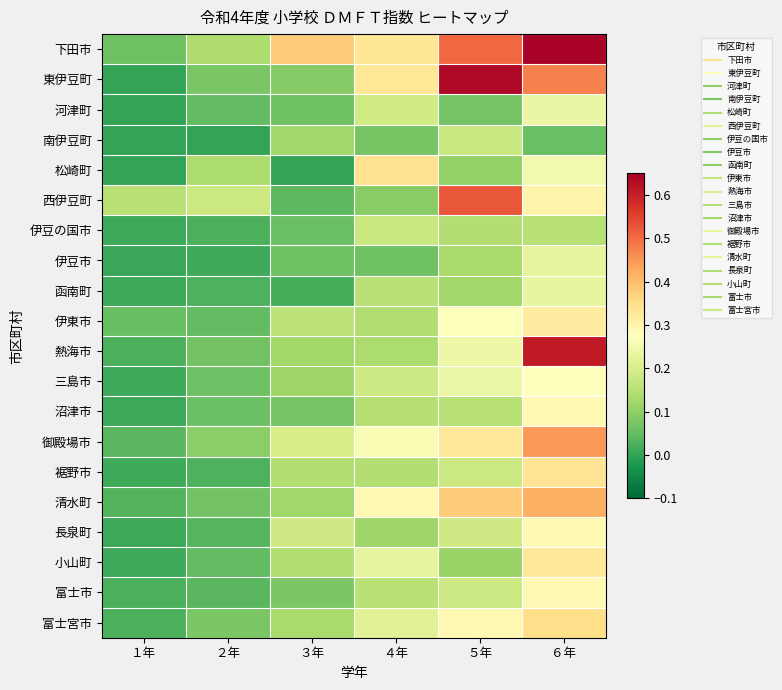

Reading right to left, transcribe all the data shown in this chart.

下田市: ６年=0.6	５年=0.5	４年=0.3	３年=0.4	２年=0.1	１年=0.1
東伊豆町: ６年=0.5	５年=0.6	４年=0.3	３年=0.1	２年=0.1	１年=0.0
河津町: ６年=0.2	５年=0.1	４年=0.2	３年=0.1	２年=0.0	１年=0.0
南伊豆町: ６年=0.1	５年=0.2	４年=0.1	３年=0.1	２年=0.0	１年=0.0
松崎町: ６年=0.2	５年=0.1	４年=0.3	３年=0.0	２年=0.1	１年=0.0
西伊豆町: ６年=0.3	５年=0.5	４年=0.1	３年=0.0	２年=0.2	１年=0.2
伊豆の国市: ６年=0.2	５年=0.1	４年=0.2	３年=0.1	２年=0.0	１年=0.0
伊豆市: ６年=0.2	５年=0.1	４年=0.1	３年=0.1	２年=0.0	１年=0.0
函南町: ６年=0.2	５年=0.1	４年=0.2	３年=0.0	２年=0.0	１年=0.0
伊東市: ６年=0.3	５年=0.3	４年=0.1	３年=0.2	２年=0.0	１年=0.1
熱海市: ６年=0.6	５年=0.2	４年=0.1	３年=0.1	２年=0.1	１年=0.0
三島市: ６年=0.3	５年=0.2	４年=0.2	３年=0.1	２年=0.1	１年=0.0
沼津市: ６年=0.3	５年=0.2	４年=0.1	３年=0.1	２年=0.1	１年=0.0
御殿場市: ６年=0.4	５年=0.3	４年=0.3	３年=0.2	２年=0.1	１年=0.0
裾野市: ６年=0.3	５年=0.2	４年=0.1	３年=0.1	２年=0.0	１年=0.0
清水町: ６年=0.4	５年=0.4	４年=0.3	３年=0.1	２年=0.1	１年=0.0
長泉町: ６年=0.3	５年=0.2	４年=0.1	３年=0.2	２年=0.0	１年=0.0
小山町: ６年=0.3	５年=0.1	４年=0.2	３年=0.1	２年=0.0	１年=0.0
富士市: ６年=0.3	５年=0.2	４年=0.2	３年=0.1	２年=0.0	１年=0.0
富士宮市: ６年=0.3	５年=0.3	４年=0.2	３年=0.1	２年=0.1	１年=0.0